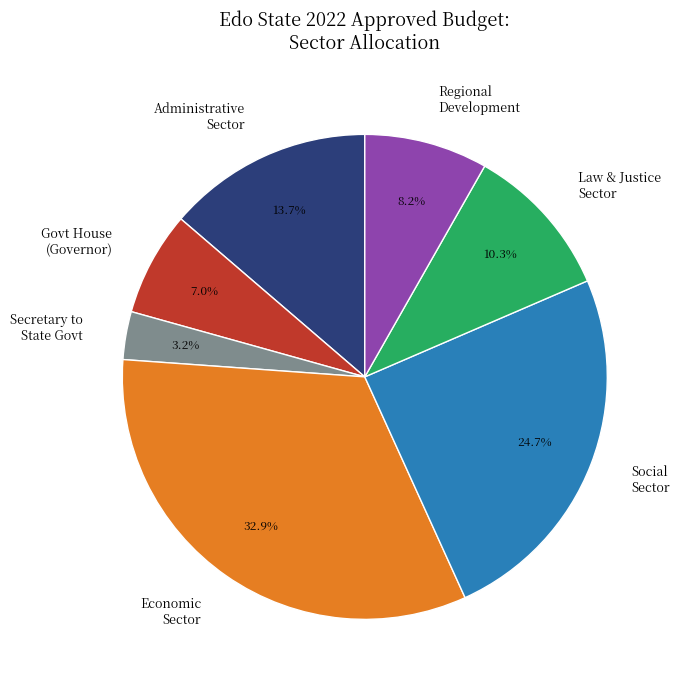

Rank the categories by value from lowest to highest.

Secretary to State Govt, Govt House (Governor), Regional Development, Law & Justice Sector, Administrative Sector, Social Sector, Economic Sector